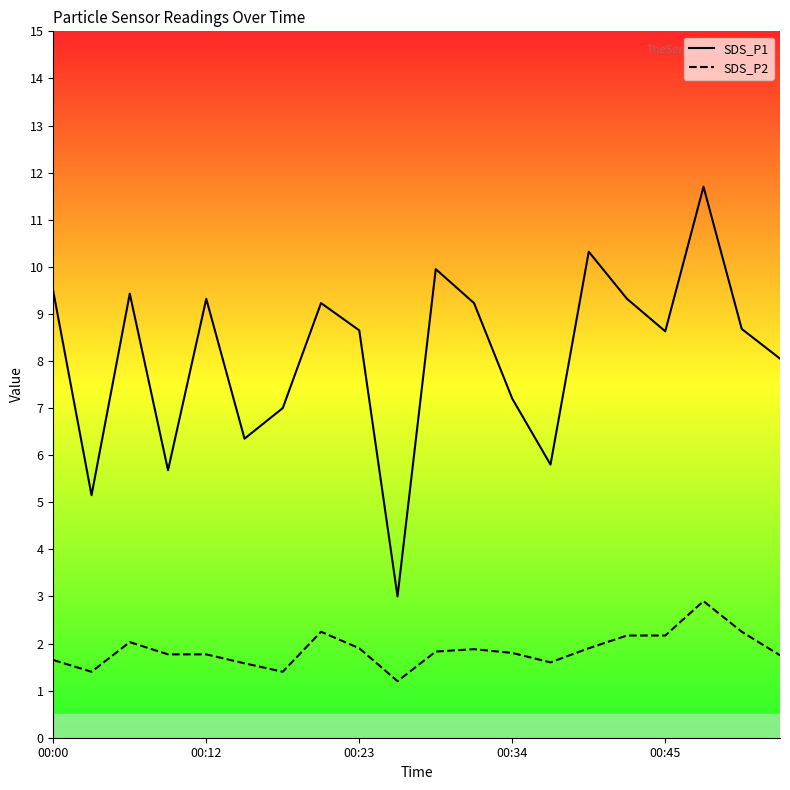

True or false: SDS_P2 has a value of 0.7 at 00:12.

False